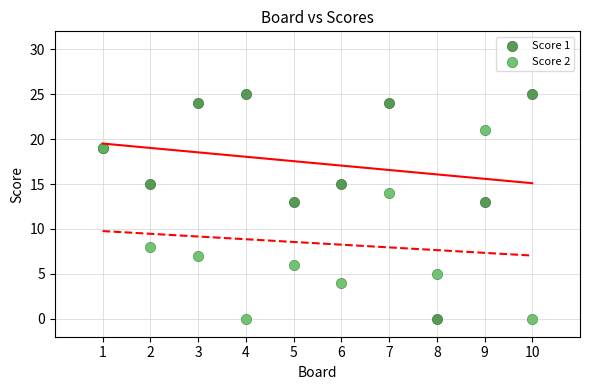

Which series contains the highest Y value?

Score 1